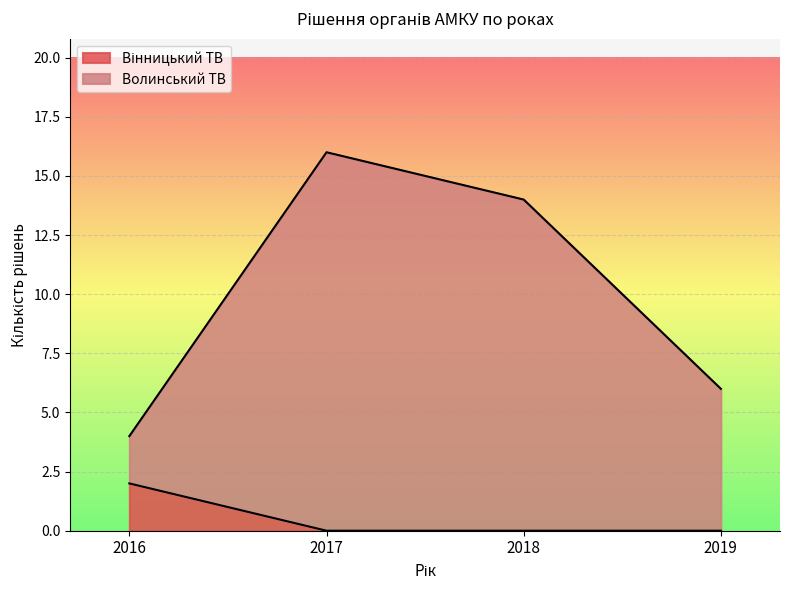

True or false: Волинський ТВ has a value of 28 at 2017.

False